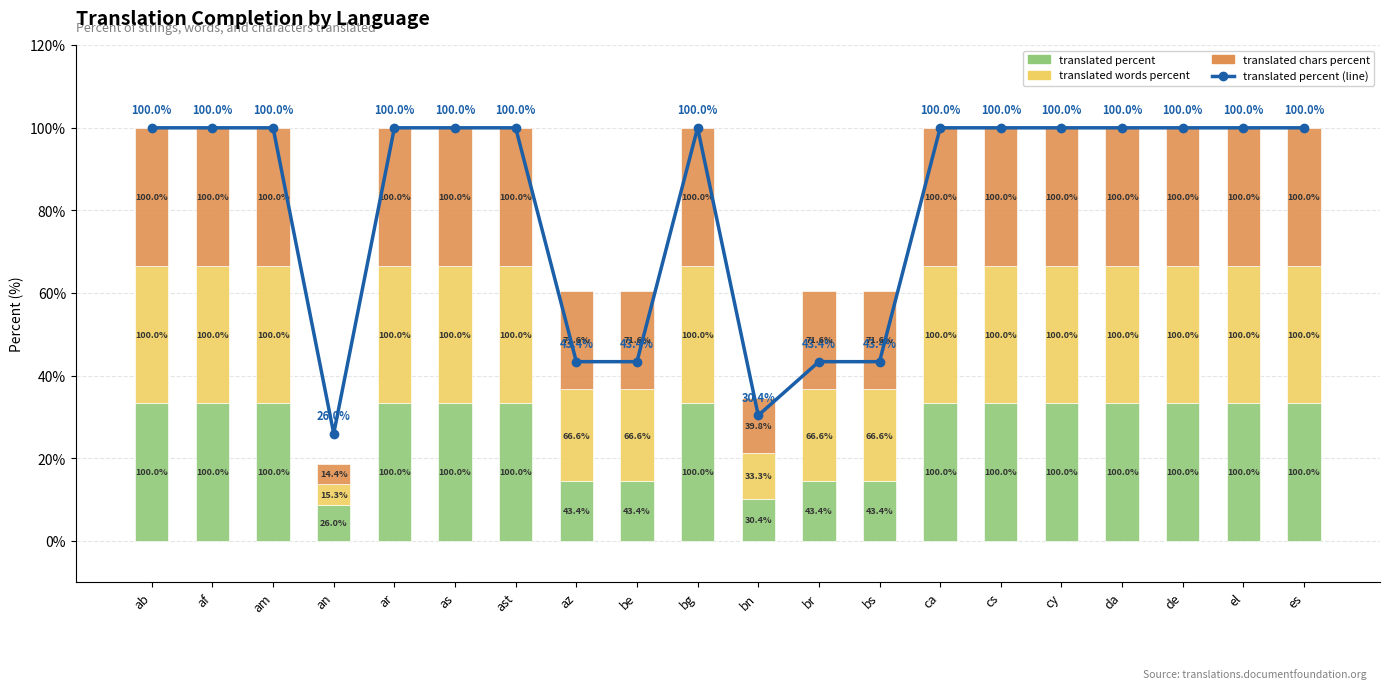

Is the value of translated percent (line) at bg greater than the value of translated percent at as?

Yes